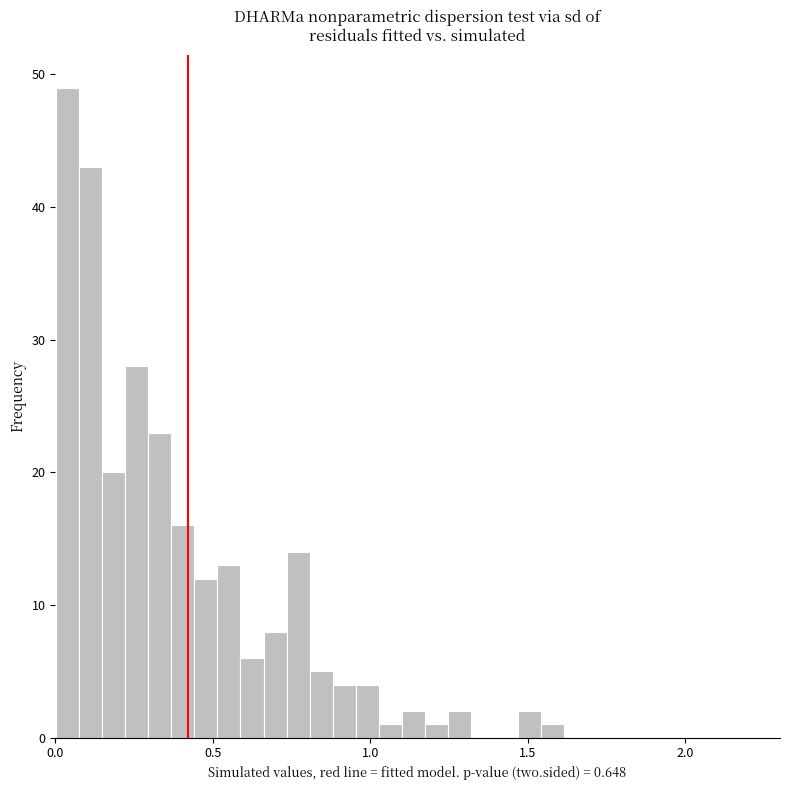

Around what value on the x-axis is the tallest bar? Give the approximate position of its centre, as read against the axis.

0.05